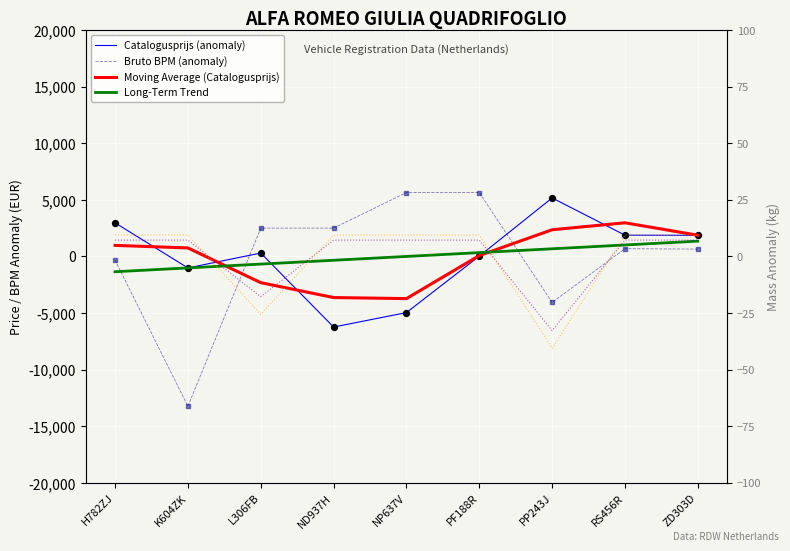

Which series contains the highest Y value?

Bruto BPM (anomaly)